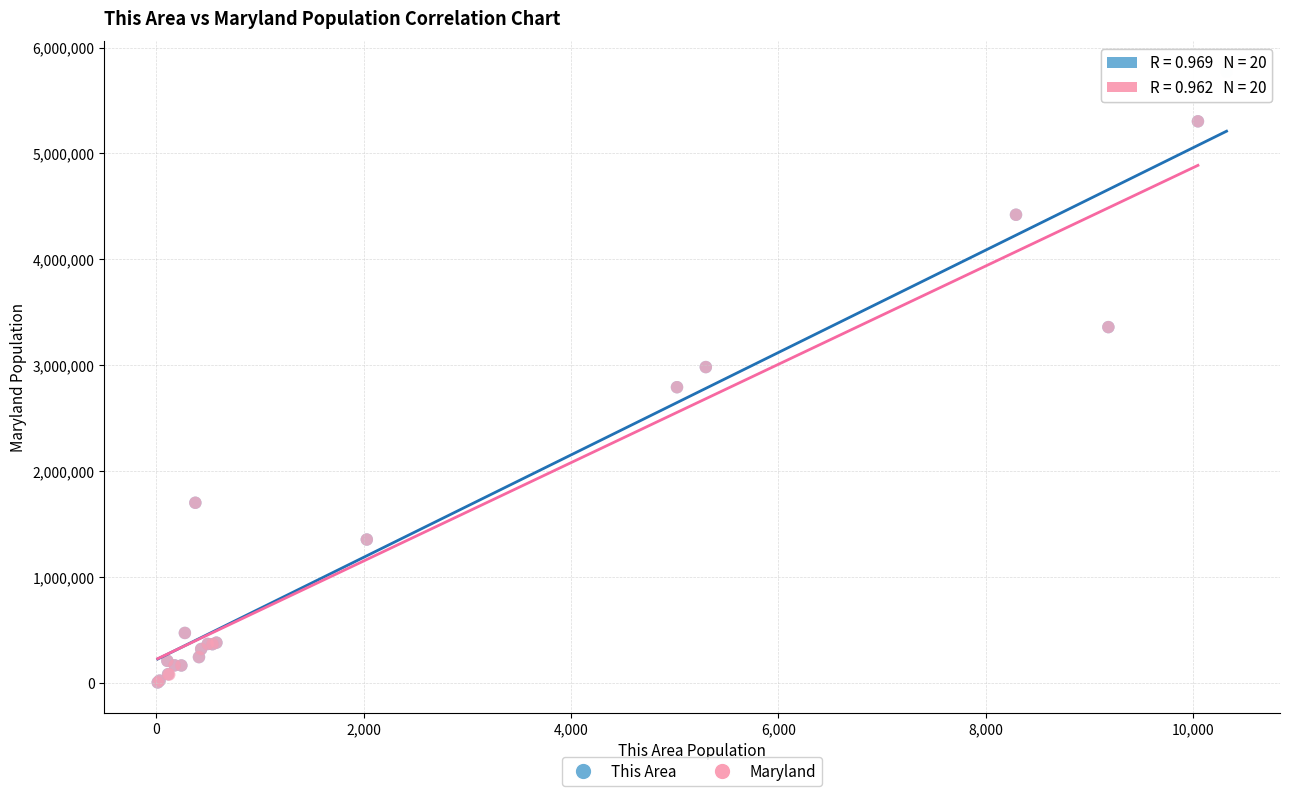

Which series reaches the maximum Y coordinate?

This Area